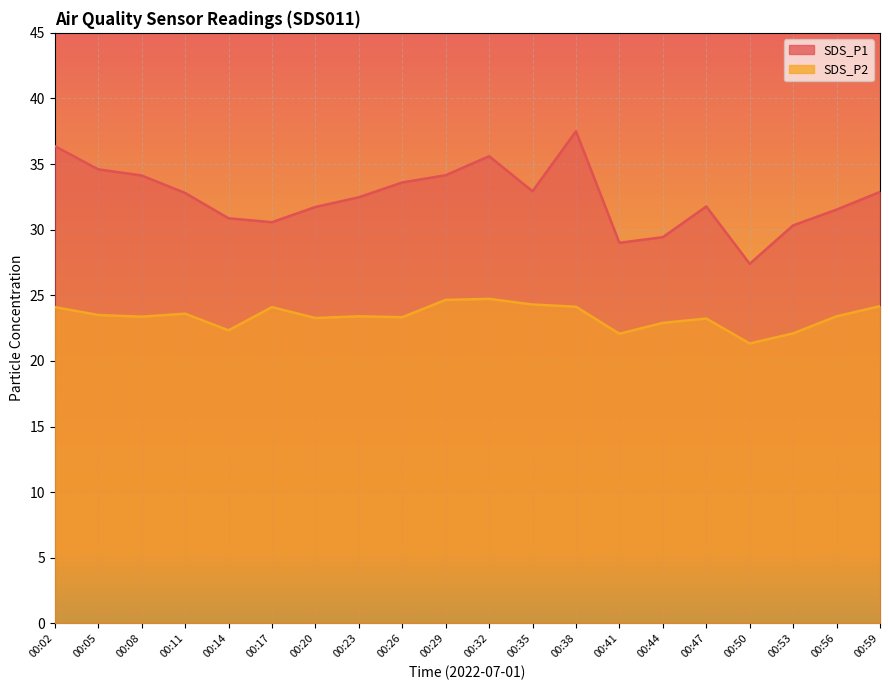

True or false: SDS_P1 has a value of 47.6 at 00:26.

False